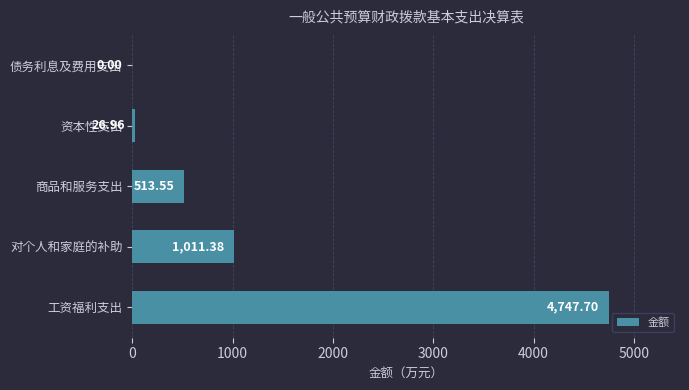

Where is the data nearest to the value 2373?

对个人和家庭的补助